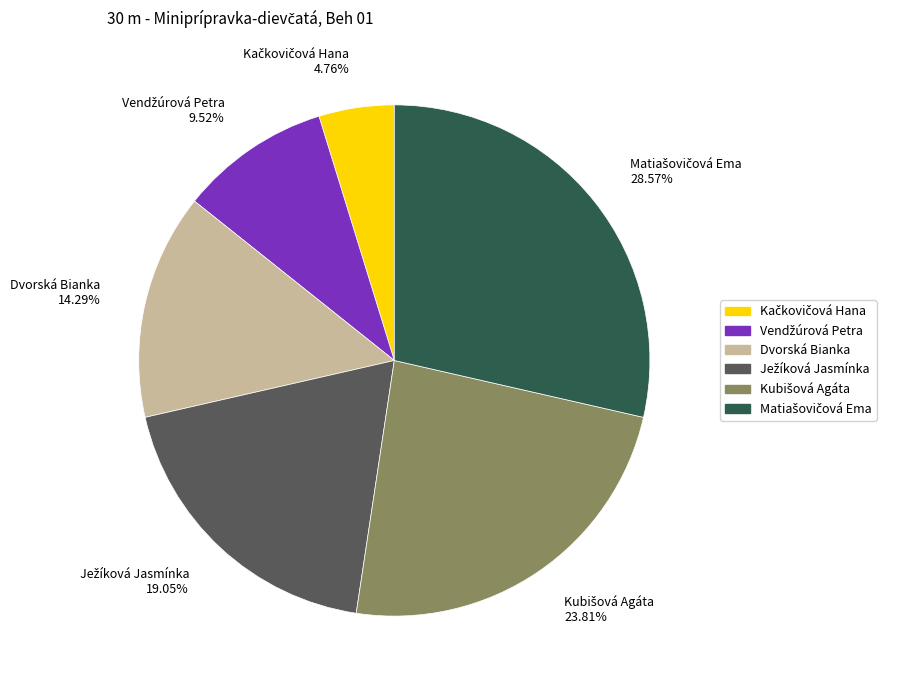

Is there a majority slice in this chart?

No